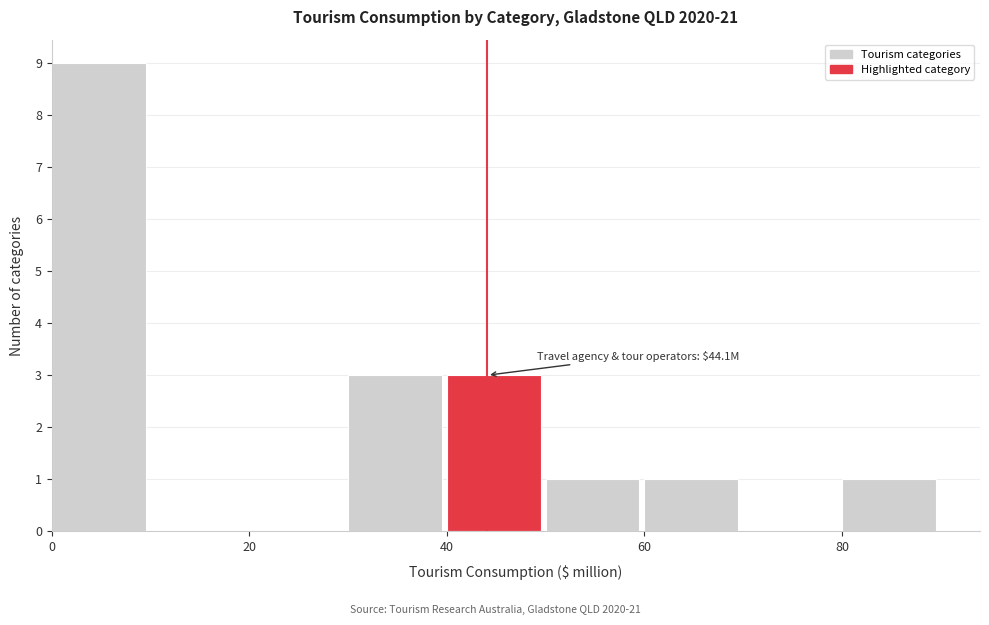

Over which range of the x-axis is the bar tallest?

0 to 10